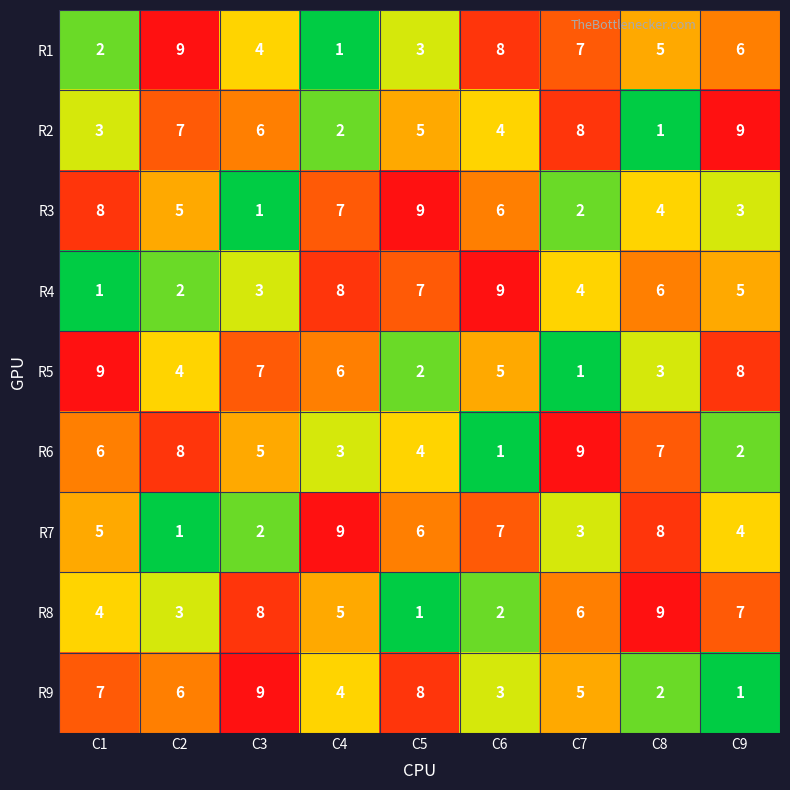

Rank the series at C4 from highest to lowest value.

R7, R4, R3, R5, R8, R9, R6, R2, R1